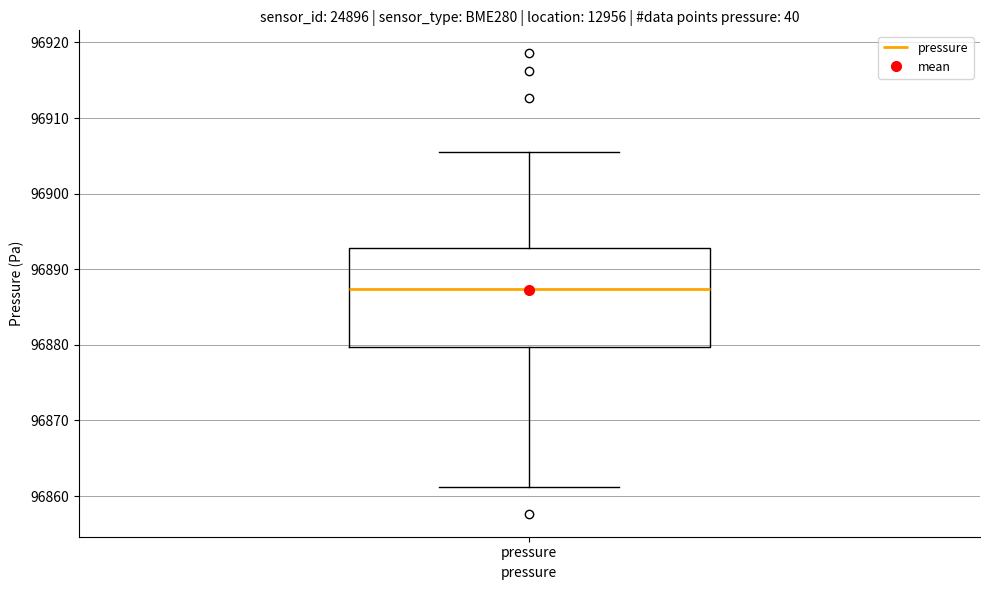

Read this box plot against the y-axis: the position of the median line, the range covered by the box, and the ends of both whiskers. The values are not printed on the chart, so give them approximately, as read against the axis.

median 96887, box 96880 to 96893, whiskers 96861 to 96906